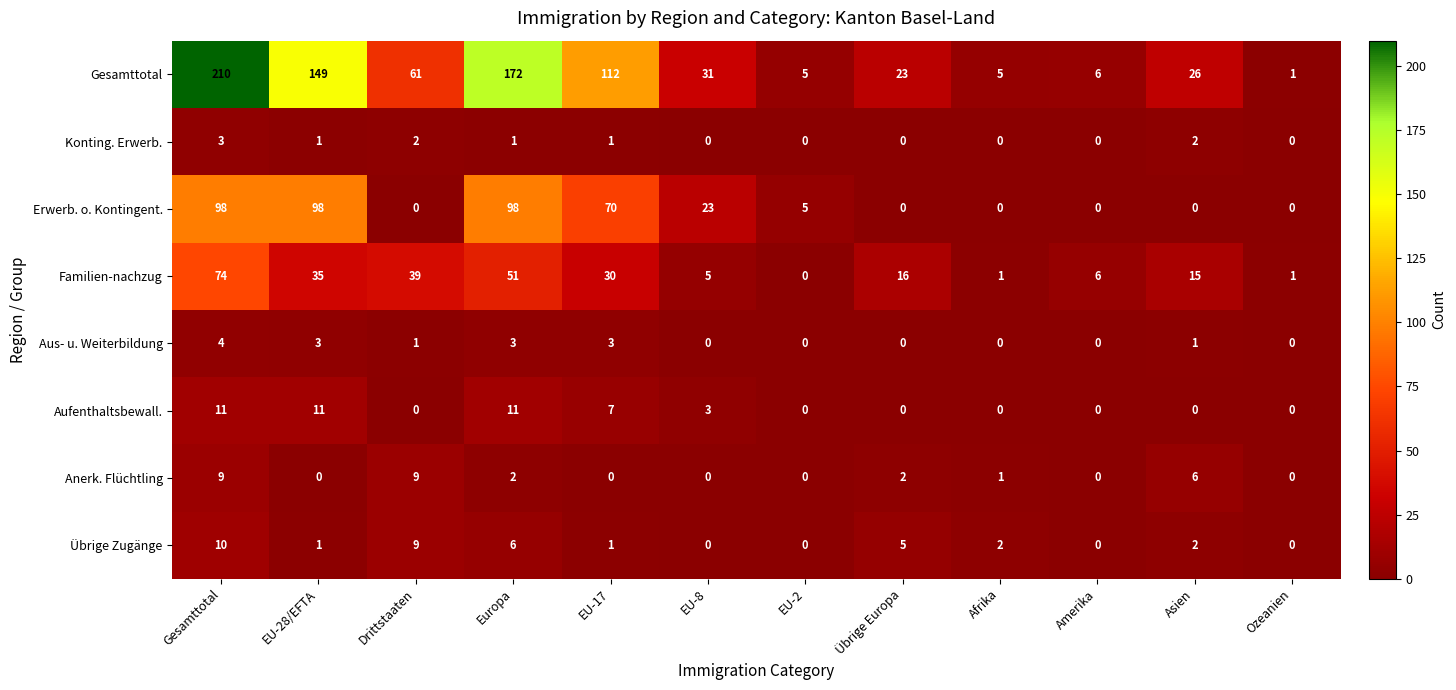

What is the difference between the maximum and second lowest values in the Familien-nachzug series?

73